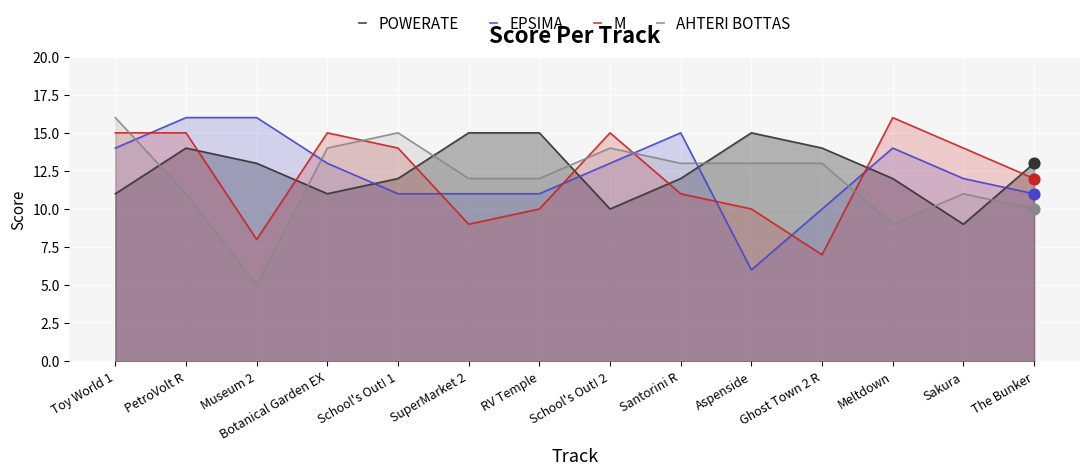

Which series contains the highest Y value?

EPSIMA